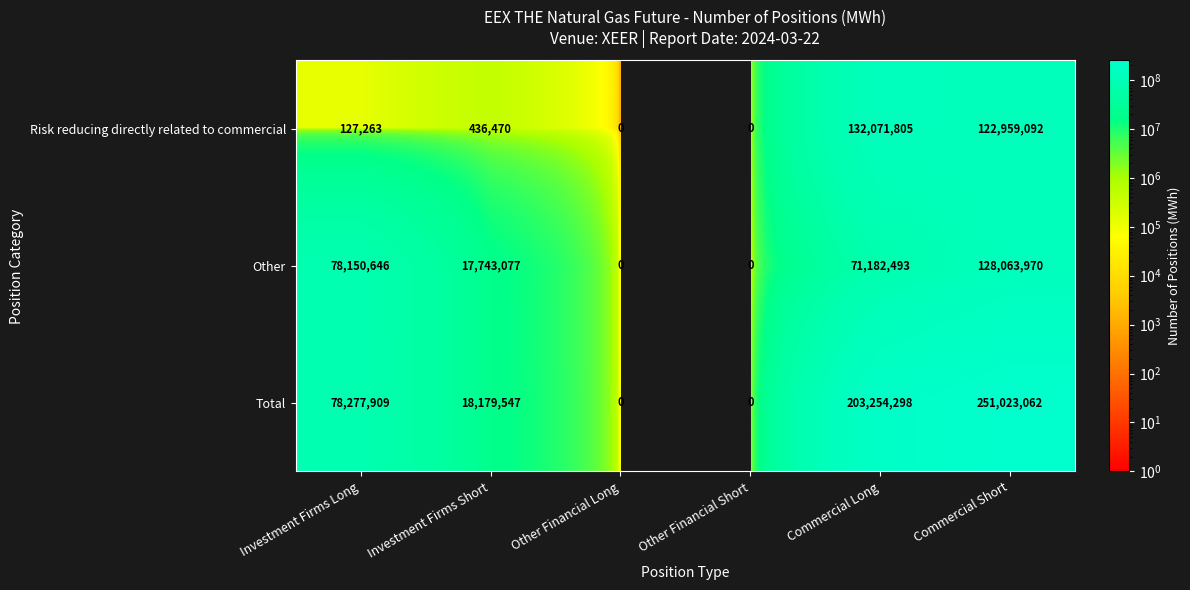

At which category is the sum across all series the highest?

Commercial Short